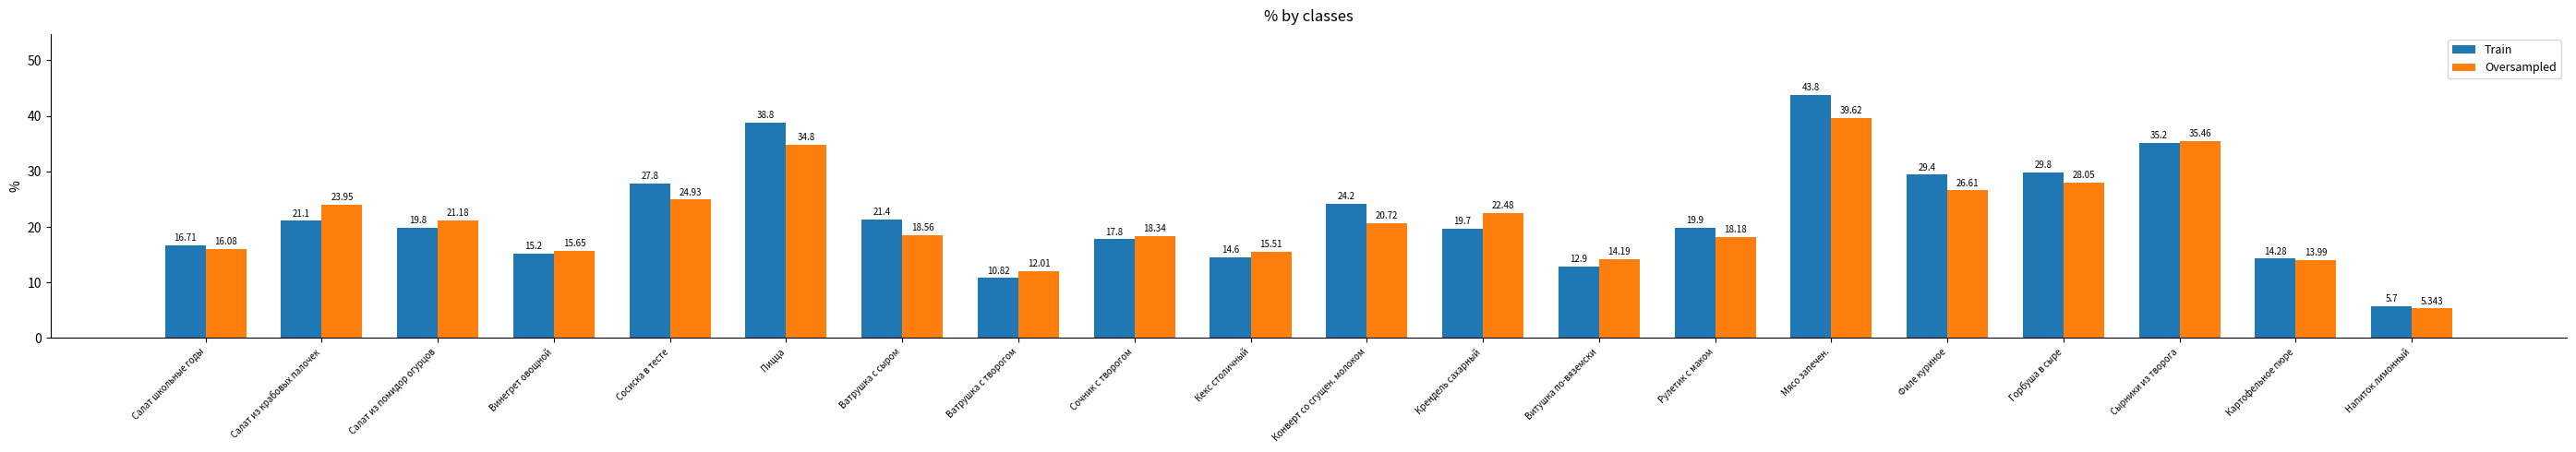

Is the value of Train at Салат из крабовых палочек greater than the value of Oversampled at Напиток лимонный?

Yes